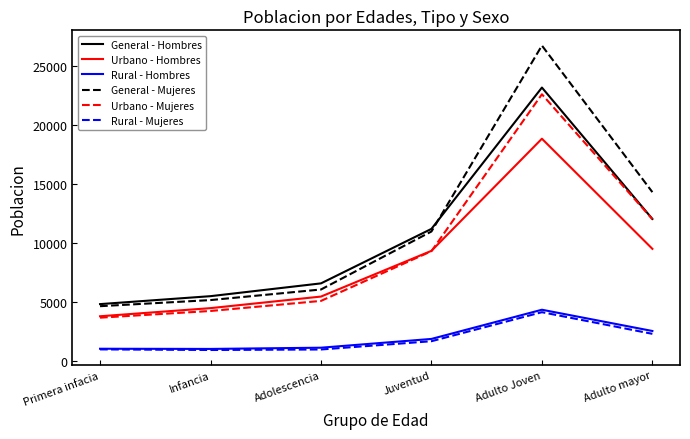

What is the difference between the highest and lowest values at Juventud?

9530